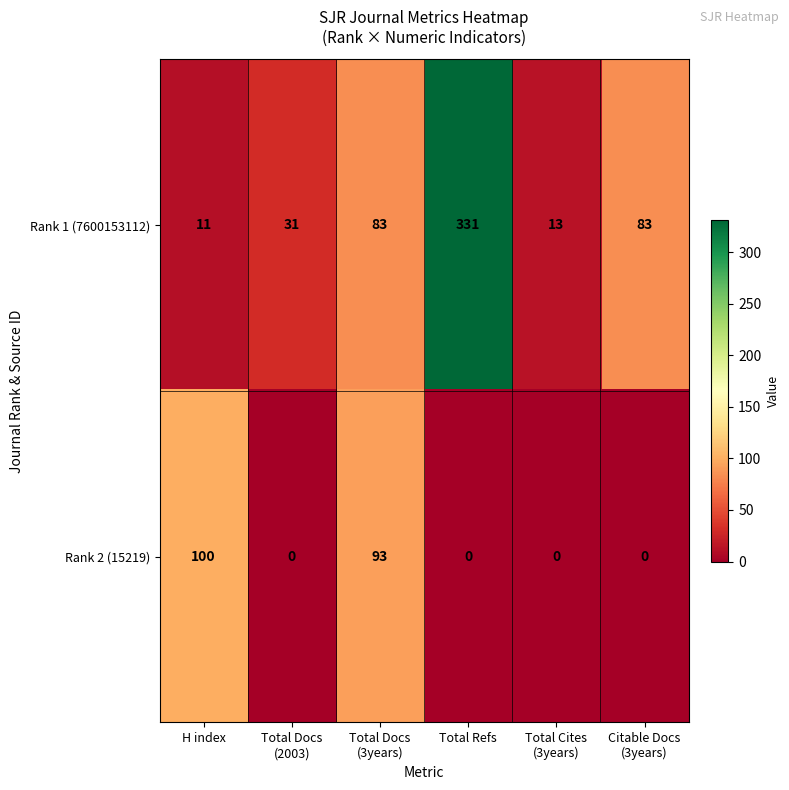

Between Total Refs and Citable Docs
(3years), which series saw the biggest shift?

Rank 1 (7600153112)